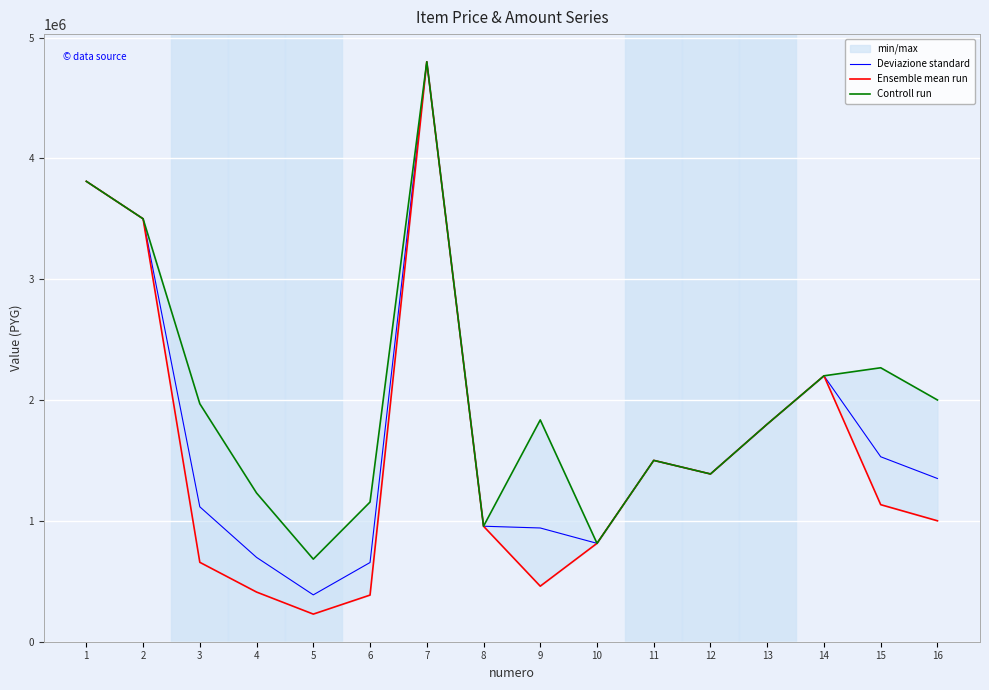

The value of Ensemble mean run at 2 is 3500000.0. True or false?

True